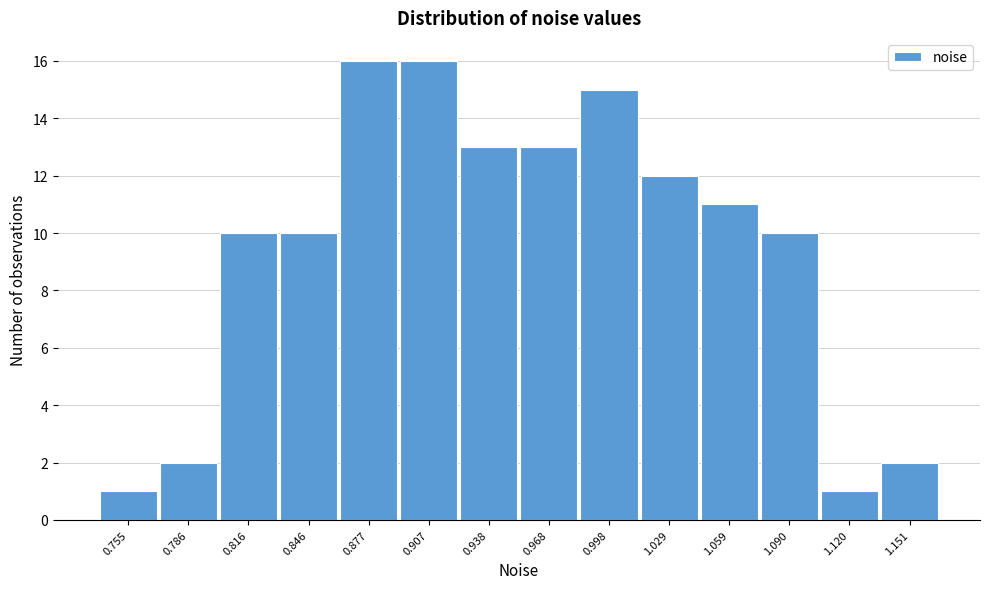

Reading left to right, what are all the values shown in this chart?

0.755=1	0.786=2	0.816=10	0.846=10	0.877=16	0.907=16	0.938=13	0.968=13	0.998=15	1.029=12	1.059=11	1.090=10	1.120=1	1.151=2